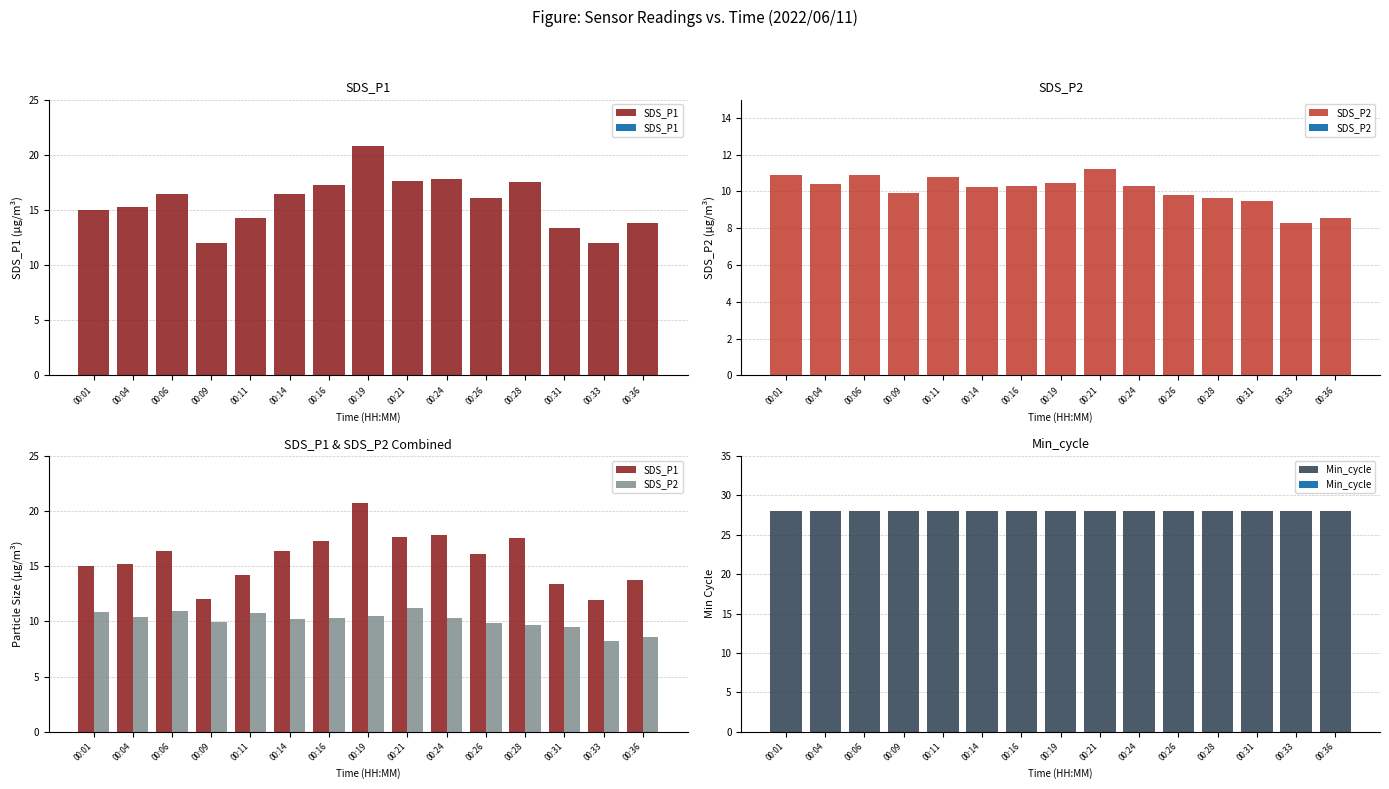

At which category does the chart reach its minimum across all series?

00:33